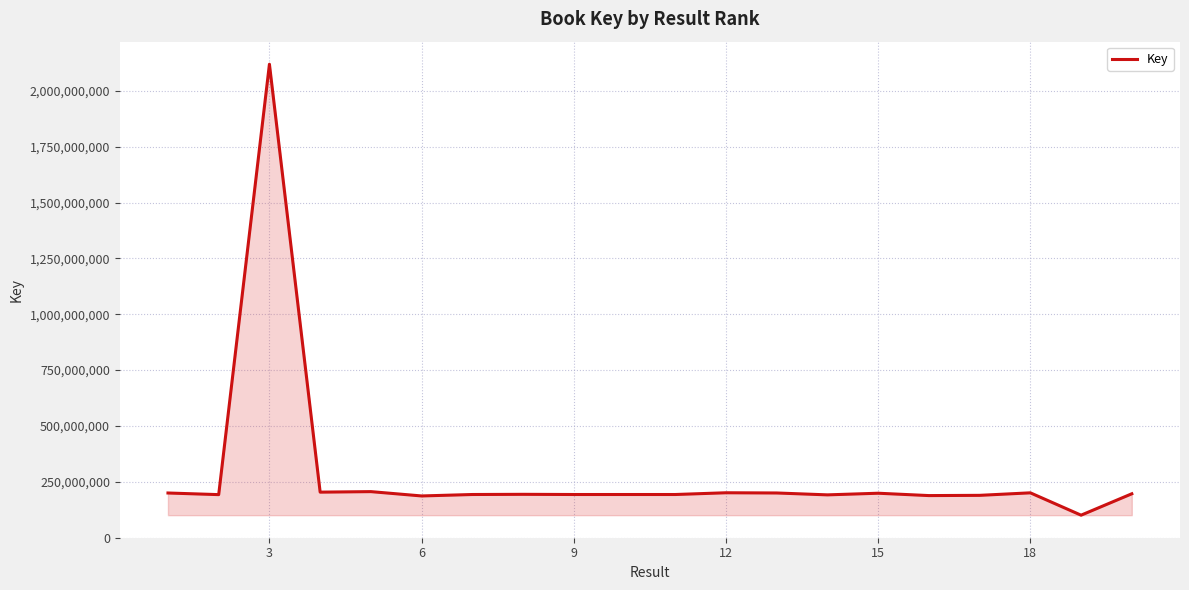

What is the minimum value shown in the chart?

100217493